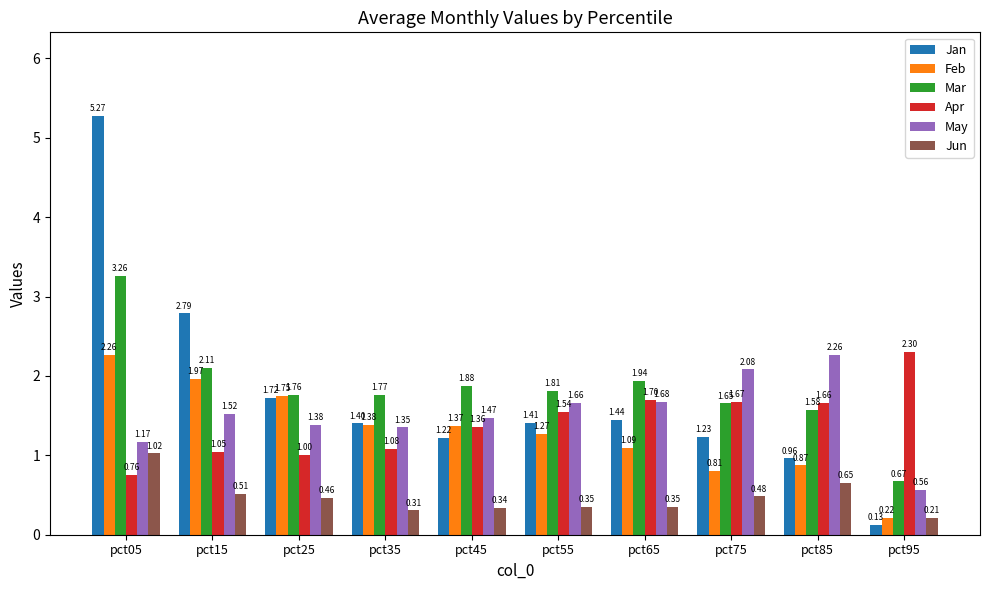

What is the sum of all Jan values?

17.6